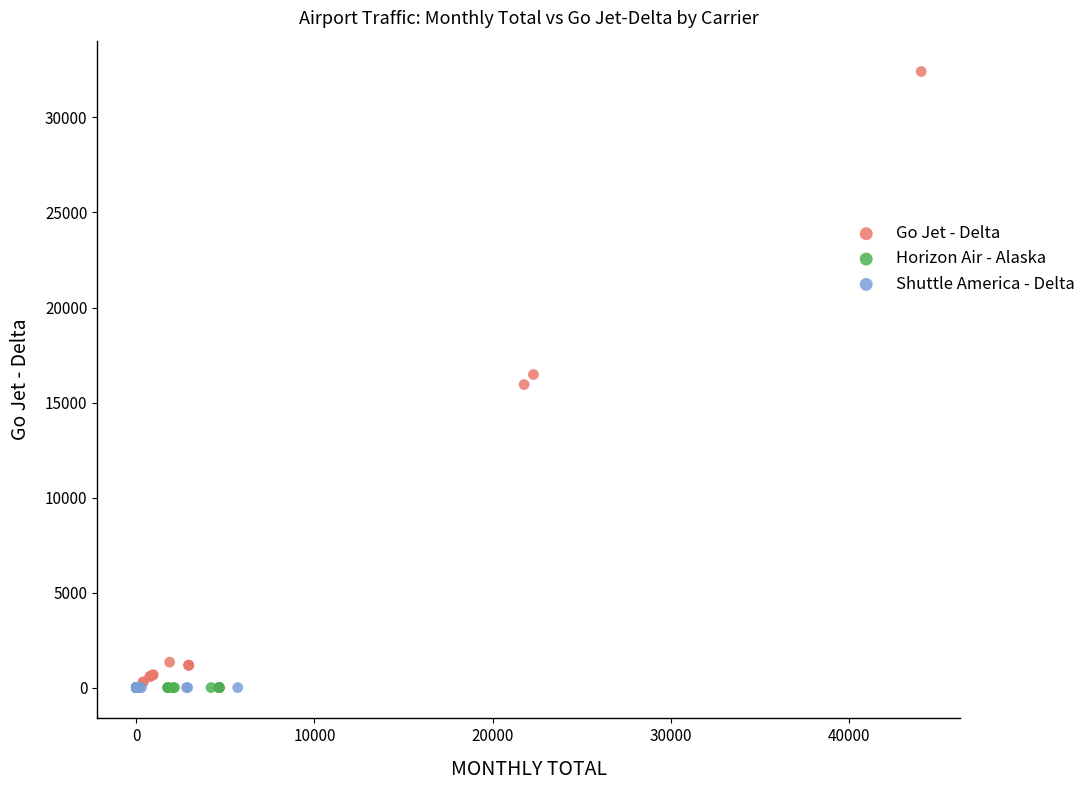

Which series contains the highest Y value?

Go Jet - Delta